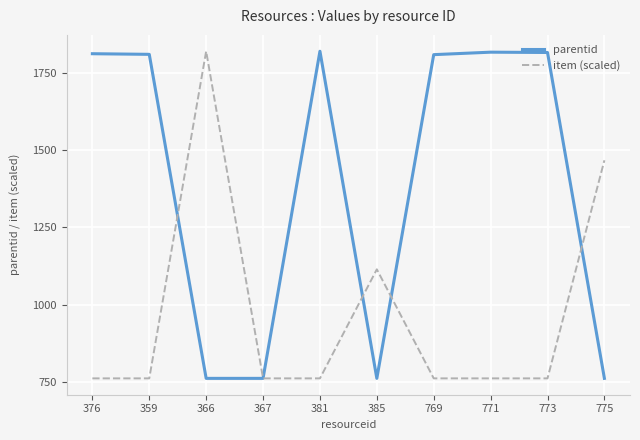

True or false: item (scaled) has a value of 762.0 at 769.

True